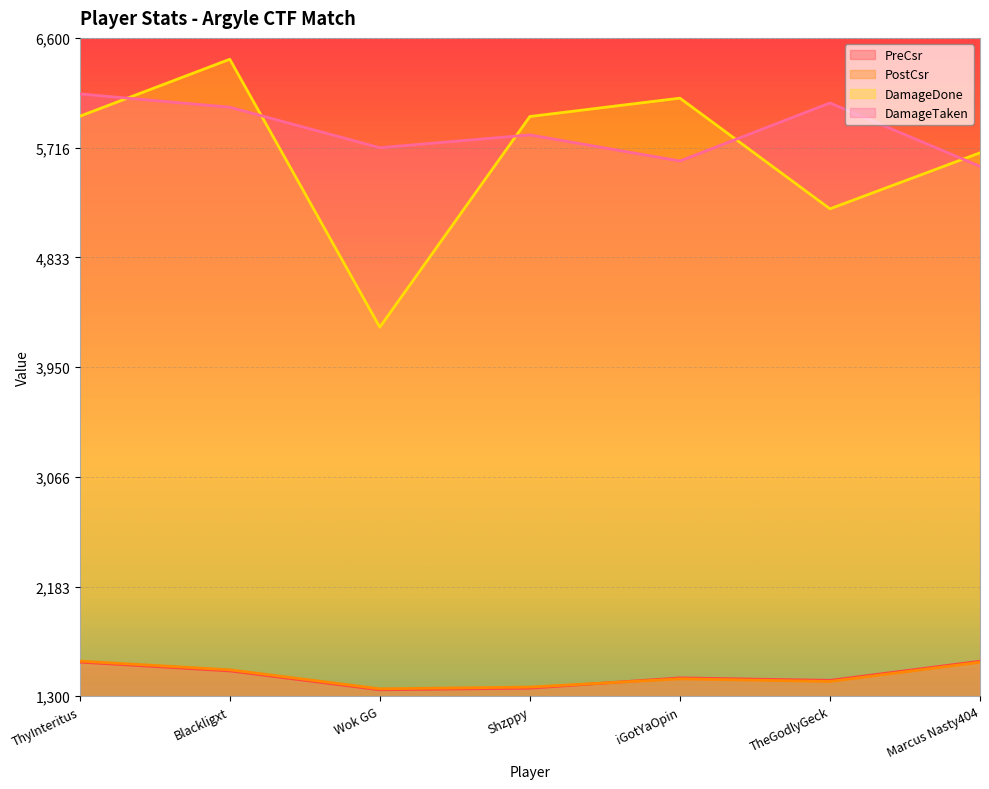

At how many categories does at least one series exceed 4376?

7